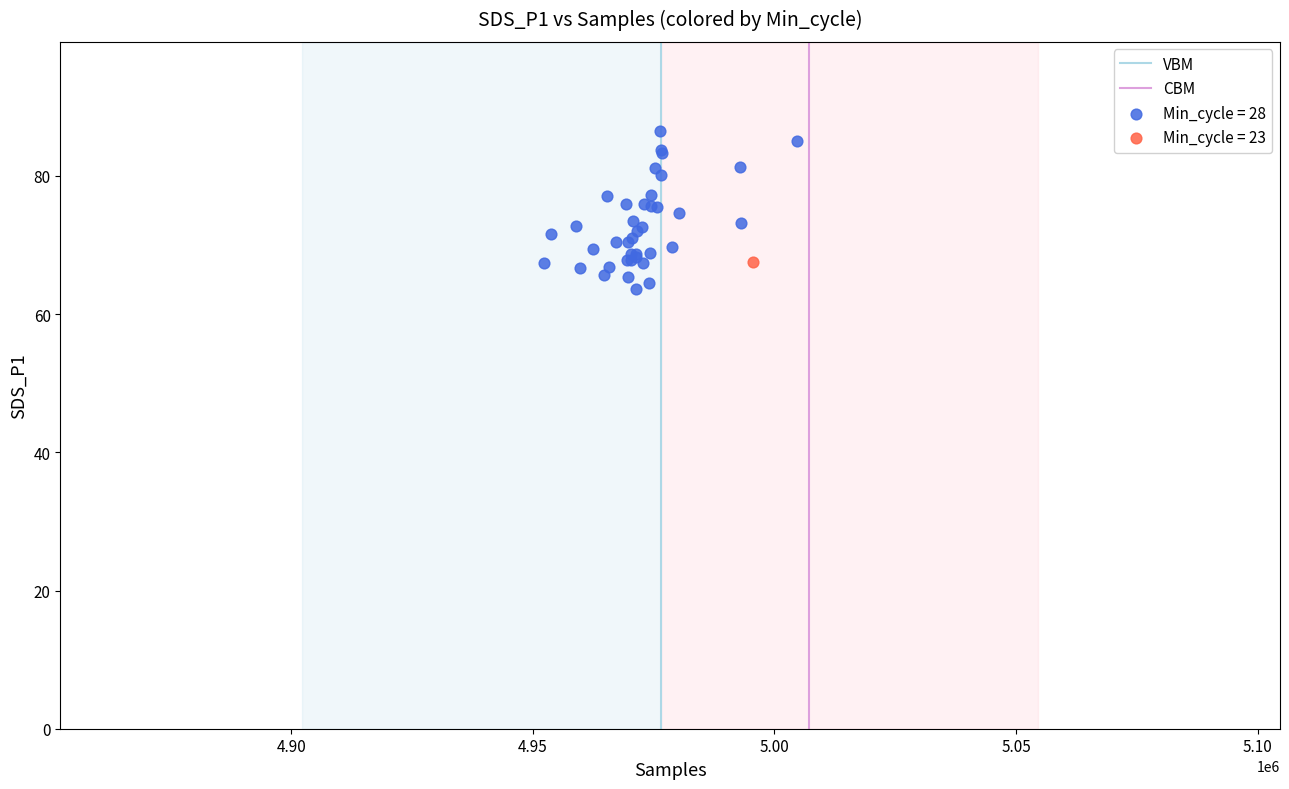

Which series reaches the maximum Y coordinate?

Min_cycle = 28